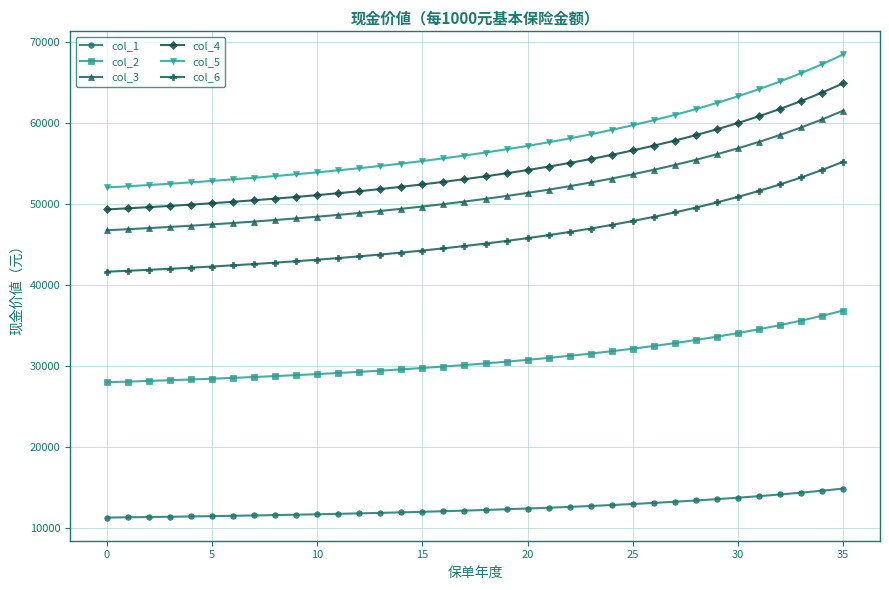

Which series has the largest total across all categories?

col_5